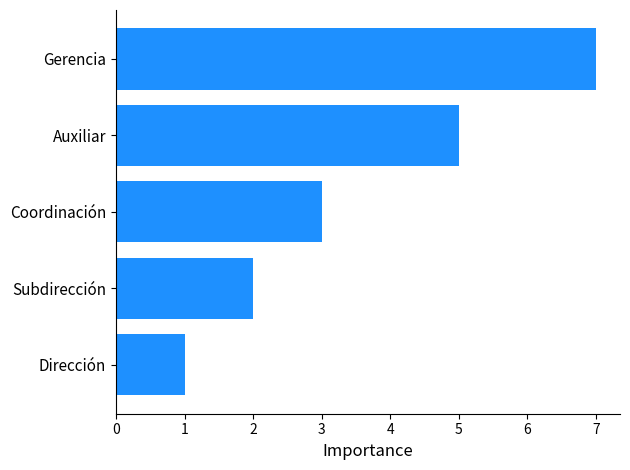

Reading bottom to top, list all the values displayed in this chart.

Dirección=1	Subdirección=2	Coordinación=3	Auxiliar=5	Gerencia=7